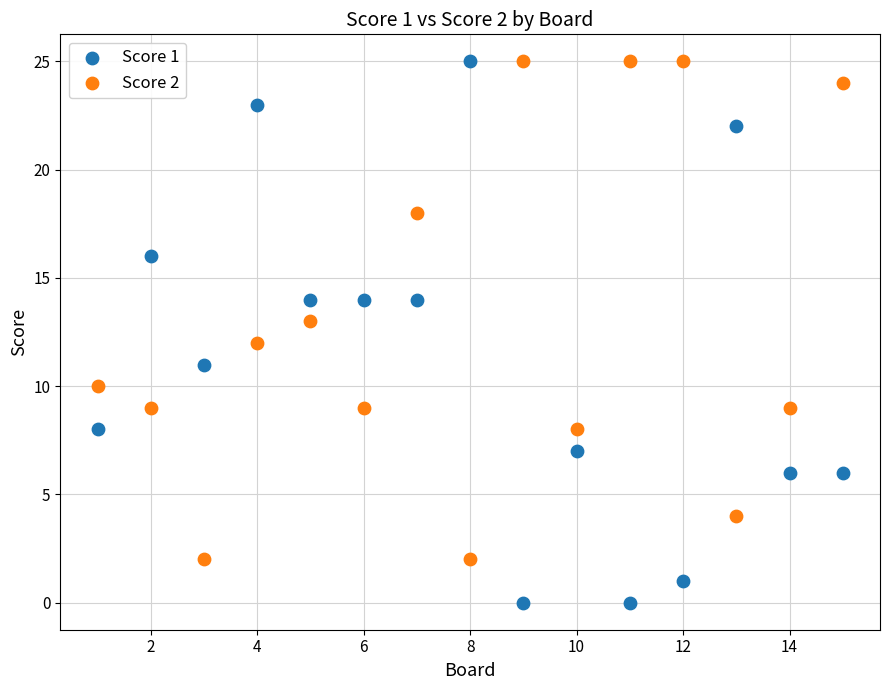

Which series contains the lowest Y value?

Score 1